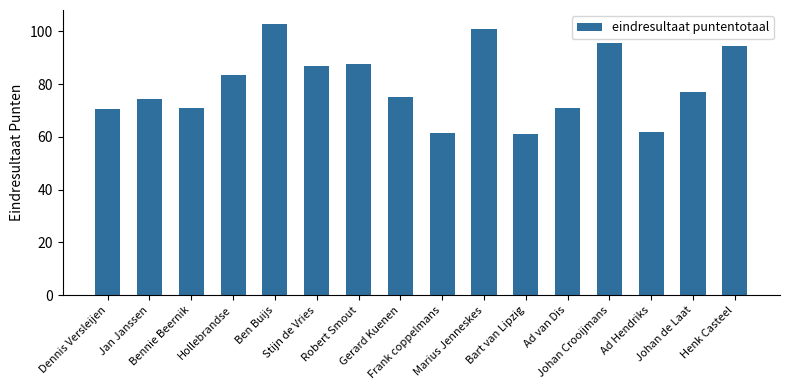

What is the value of the 1st bar from the left?

70.5